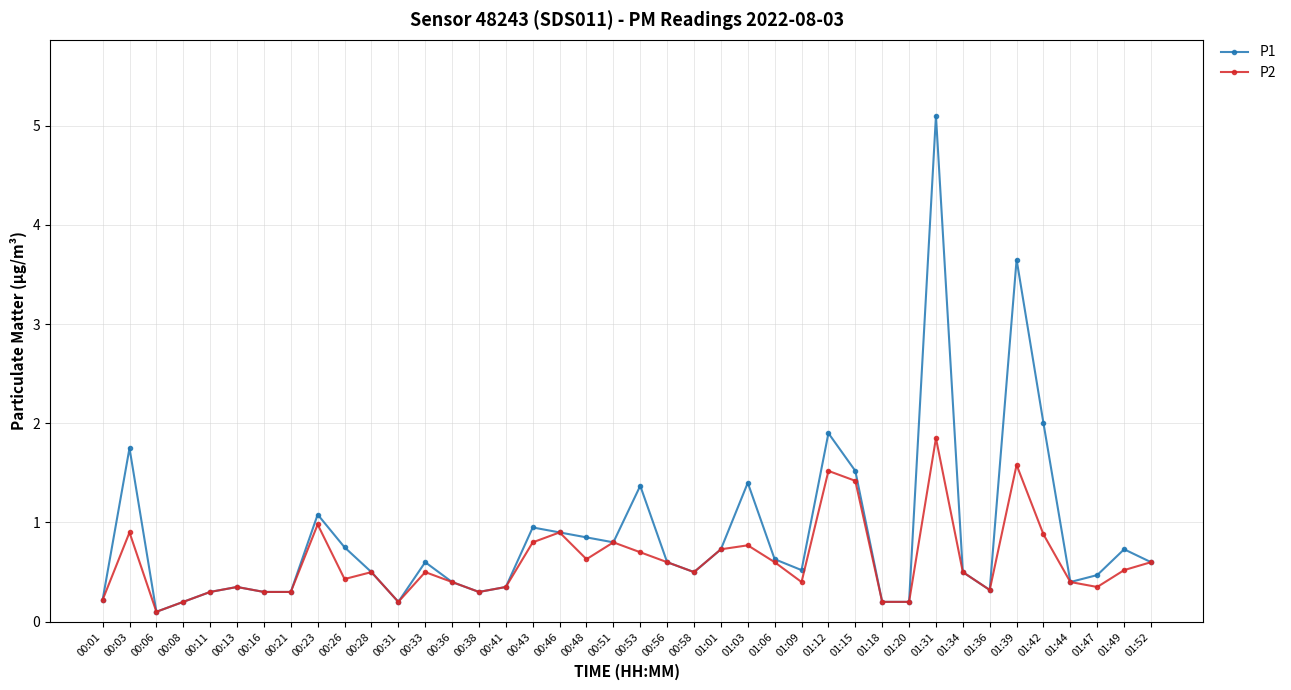

What position from the left is 01:01?

24